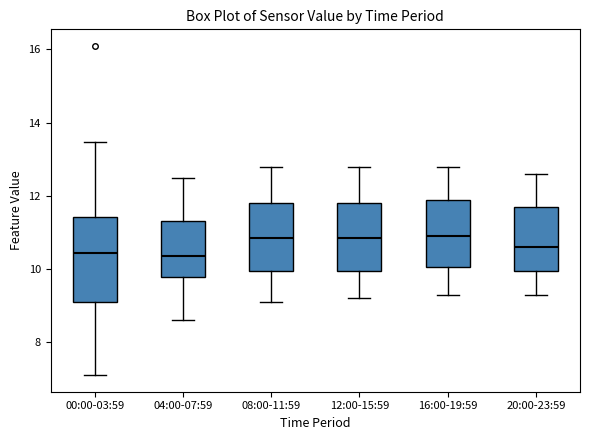

Where does the upper whisker of the box for 04:00-07:59 end on the y-axis? The values are not printed on the chart, so give them approximately, as read against the axis.

12.6